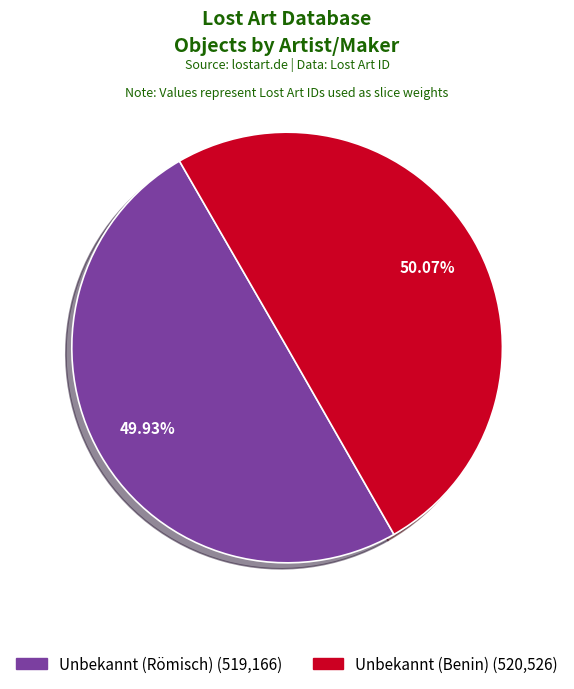

Is there a majority slice in this chart?

Yes